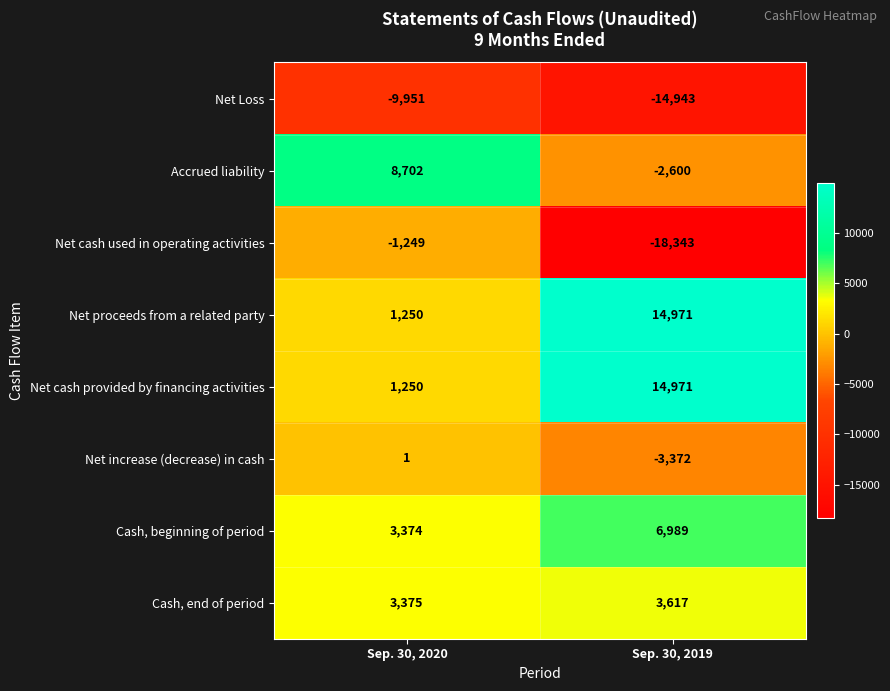

What is the smallest value displayed?

-18343